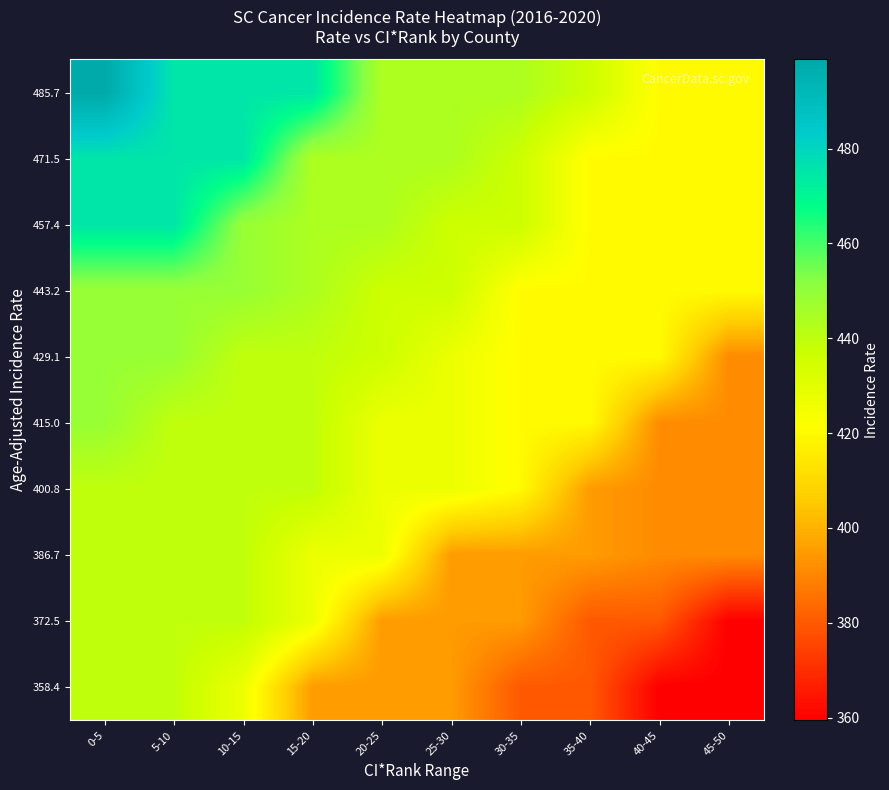

Between 45-50 and 10-15, which is larger?

10-15